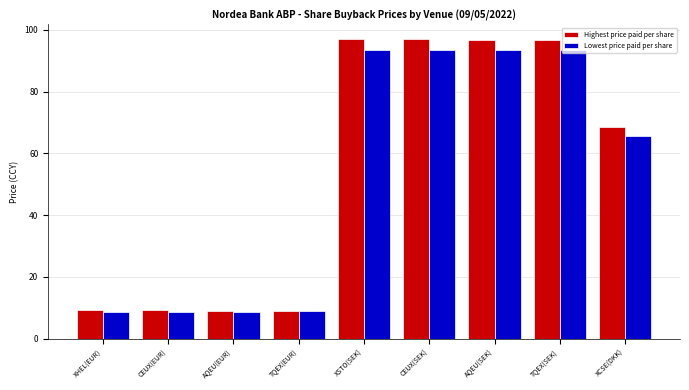

What is the difference between the second highest and second lowest values in the Lowest price paid per share series?

84.7